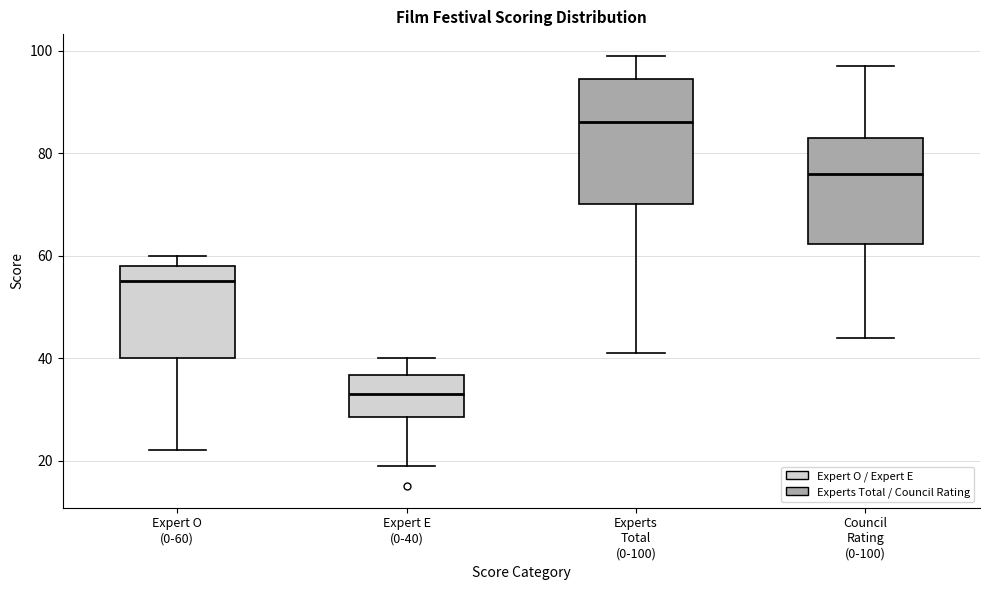

Which box has the highest median line?

Experts Total (0-100)